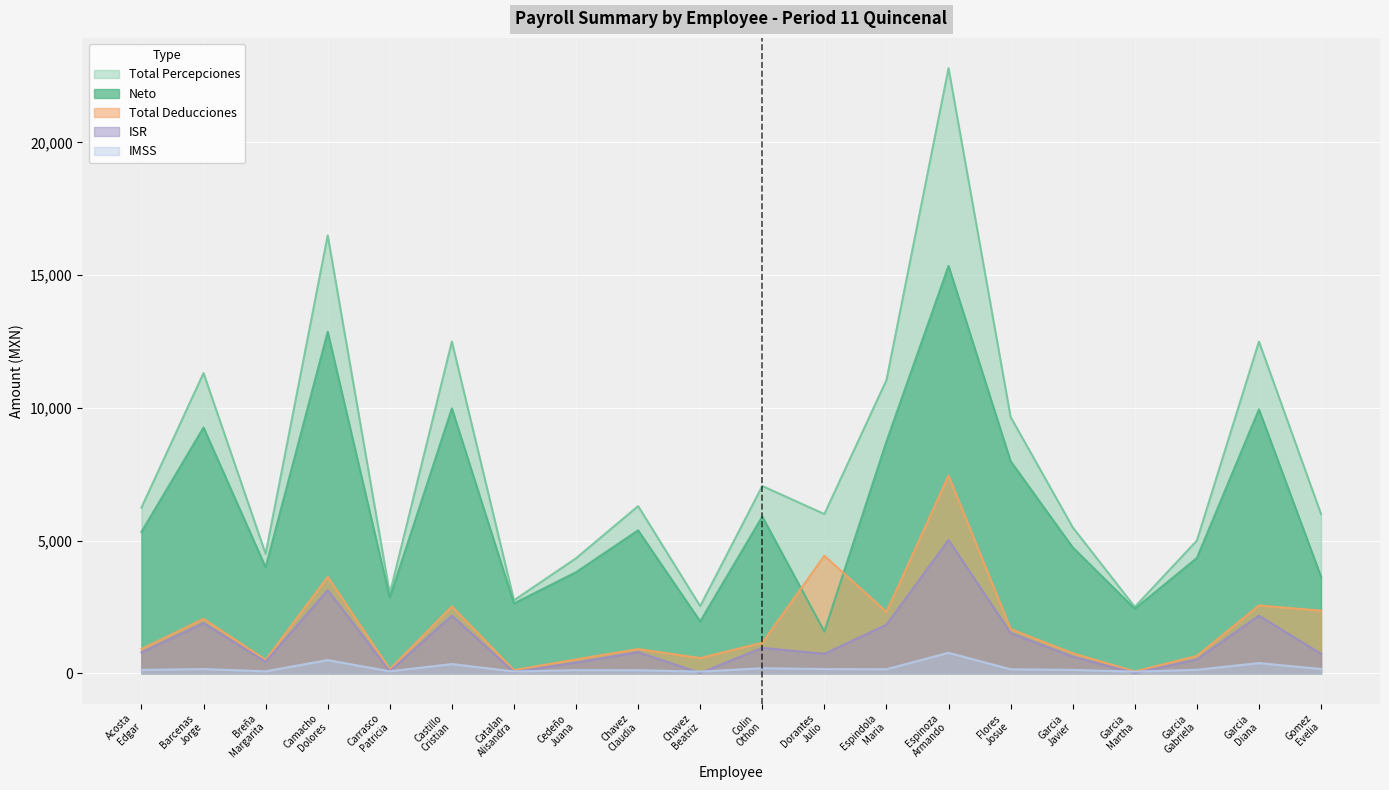

List the series in order of their peak value, highest first.

Total Percepciones, Neto, Total Deducciones, ISR, IMSS